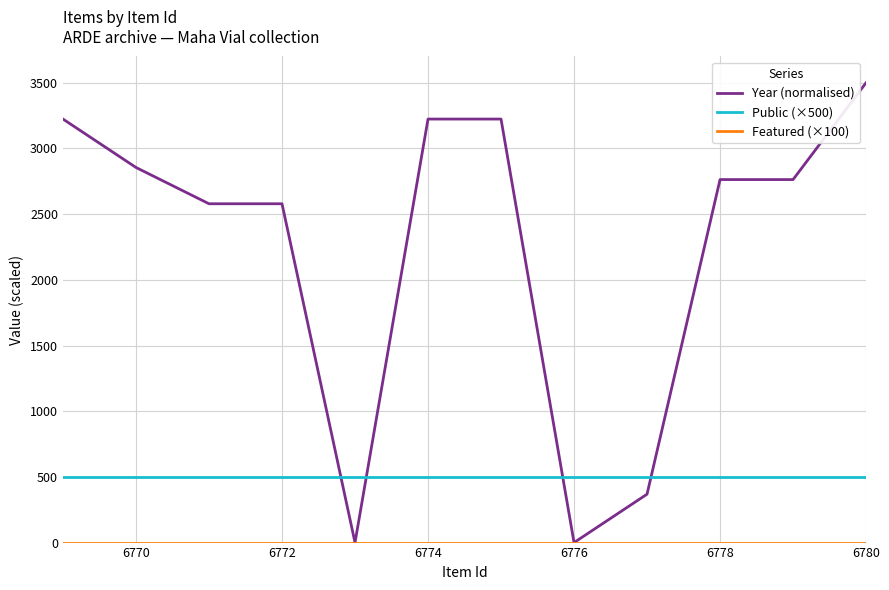

Which series has the widest spread of values?

Year (normalised)